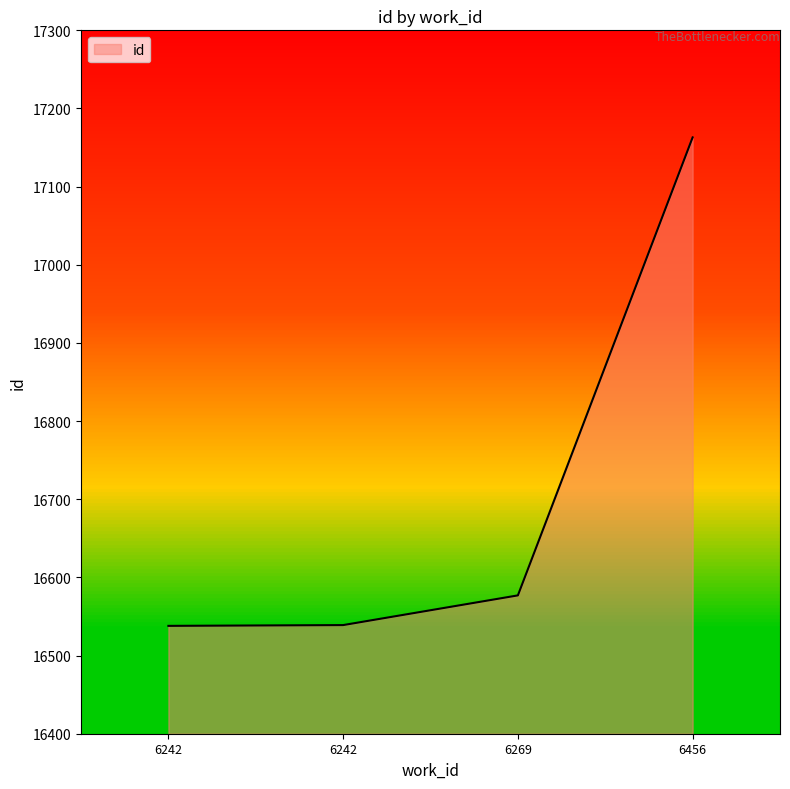

Is this an area chart (filled region under the line)?

Yes